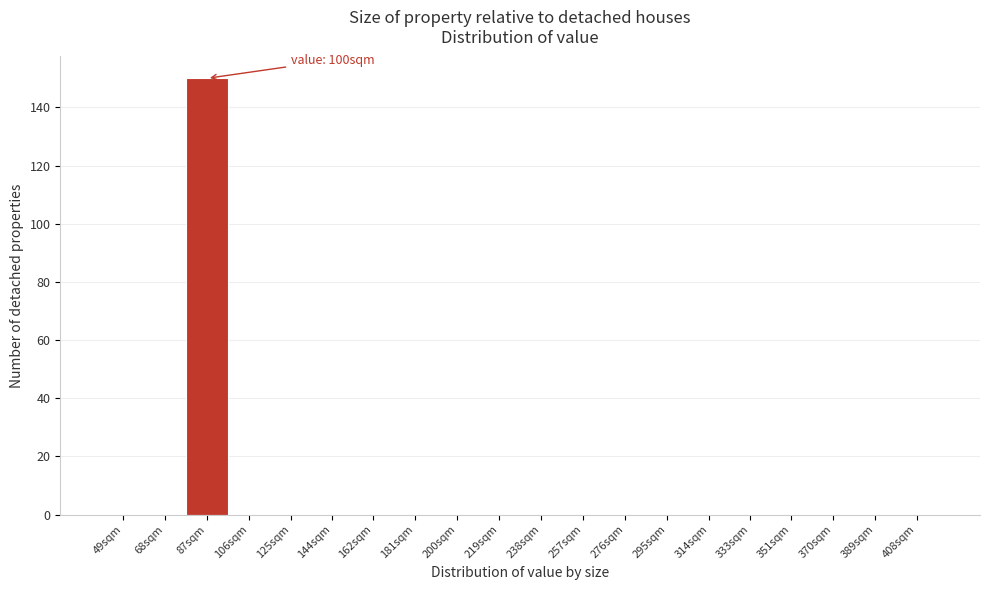

Reading right to left, transcribe all the data shown in this chart.

408sqm=0	389sqm=0	370sqm=0	351sqm=0	333sqm=0	314sqm=0	295sqm=0	276sqm=0	257sqm=0	238sqm=0	219sqm=0	200sqm=0	181sqm=0	162sqm=0	144sqm=0	125sqm=0	106sqm=0	87sqm=150	68sqm=0	49sqm=0